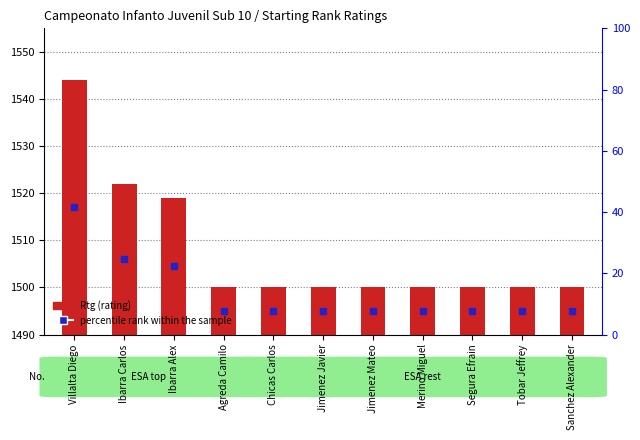

What is the label of the 4th bar from the right?

Merino Miguel